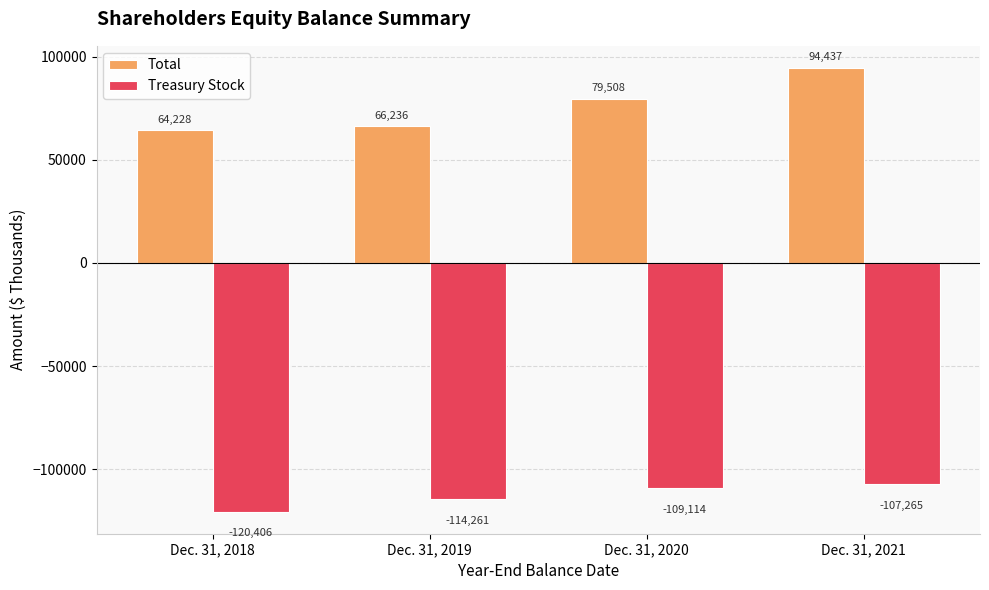

Reading left to right, list all the values displayed in this chart.

Total: Dec. 31, 2018=64228	Dec. 31, 2019=66236	Dec. 31, 2020=79508	Dec. 31, 2021=94437
Treasury Stock: Dec. 31, 2018=-120406	Dec. 31, 2019=-114261	Dec. 31, 2020=-109114	Dec. 31, 2021=-107265